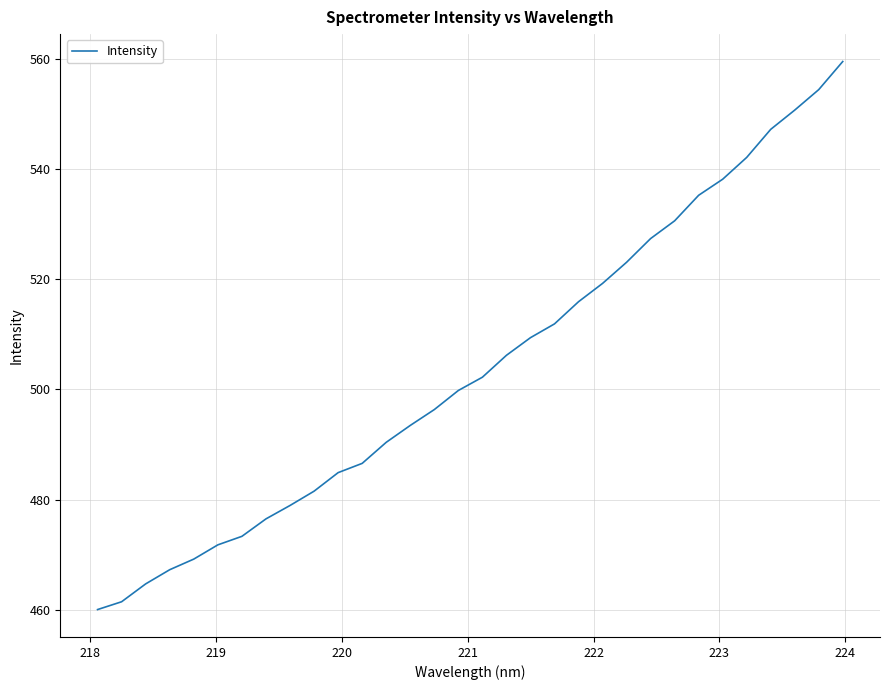

How many lines are shown in the chart?

1